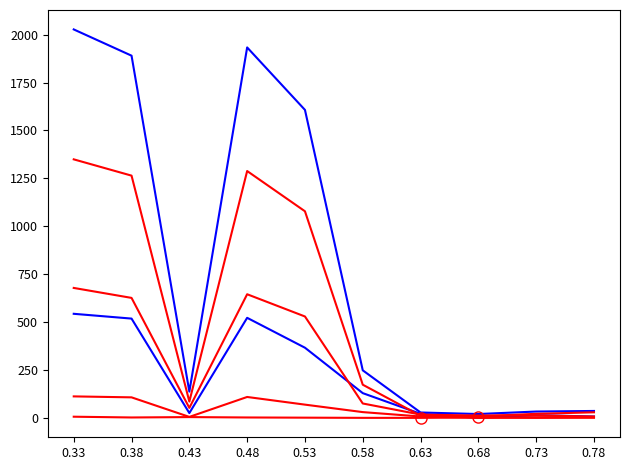

Is it true that Permis L Femmes equals 2 at 0.43?

False